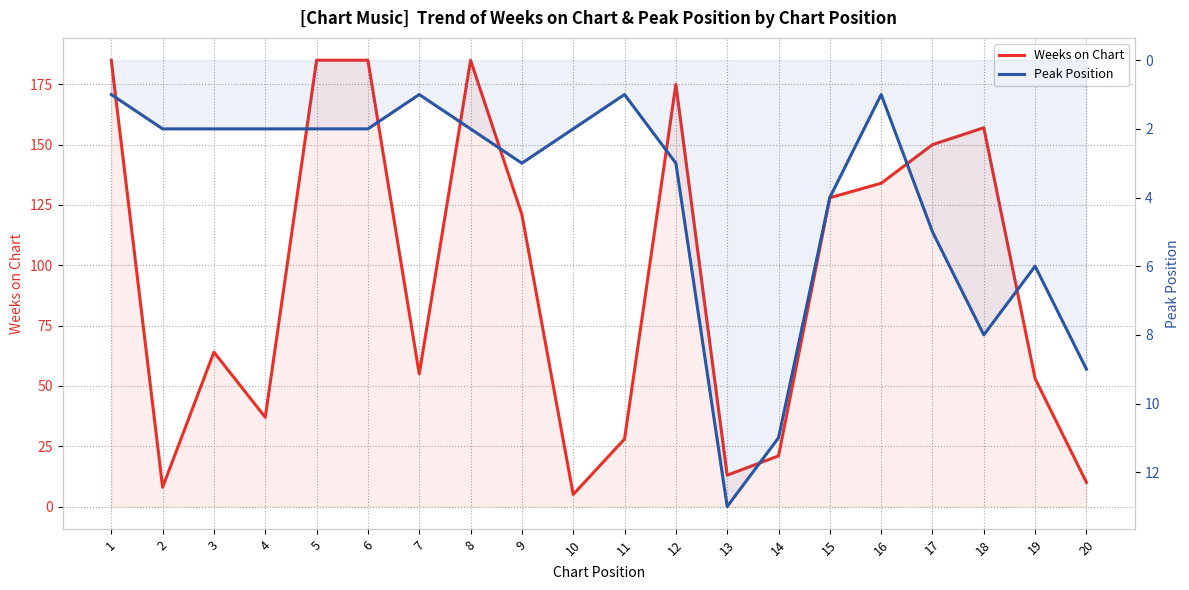

What is the average value of the Peak Position series?

4